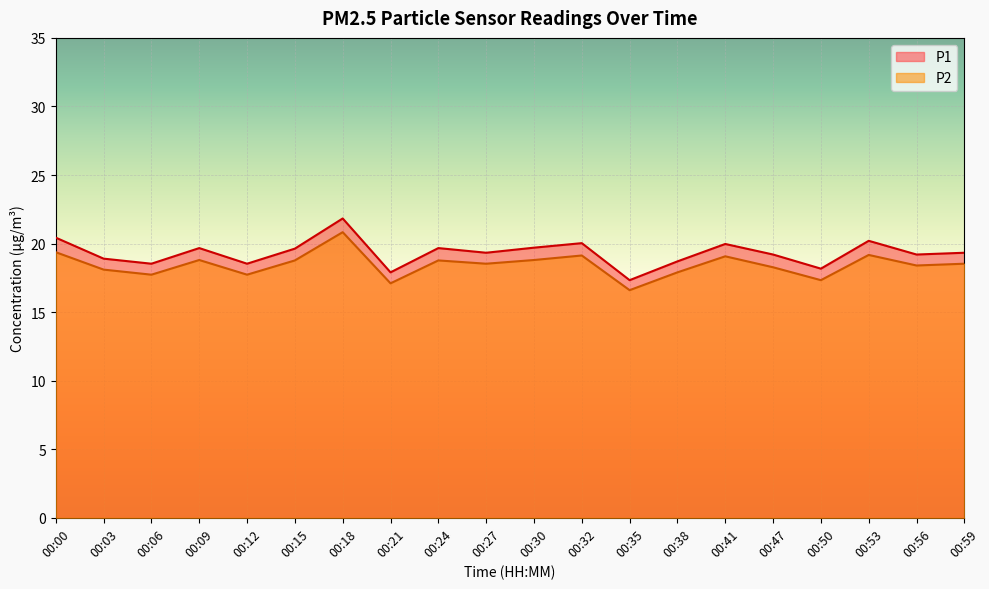

Reading left to right, transcribe all the data shown in this chart.

P1: 20.4	18.9	18.5	19.7	18.5	19.6	21.8	17.9	19.7	19.3	19.7	20.0	17.3	18.7	20.0	19.2	18.2	20.2	19.2	19.3
P2: 19.4	18.1	17.7	18.8	17.7	18.8	20.8	17.1	18.8	18.5	18.8	19.1	16.6	17.9	19.1	18.3	17.3	19.2	18.4	18.5